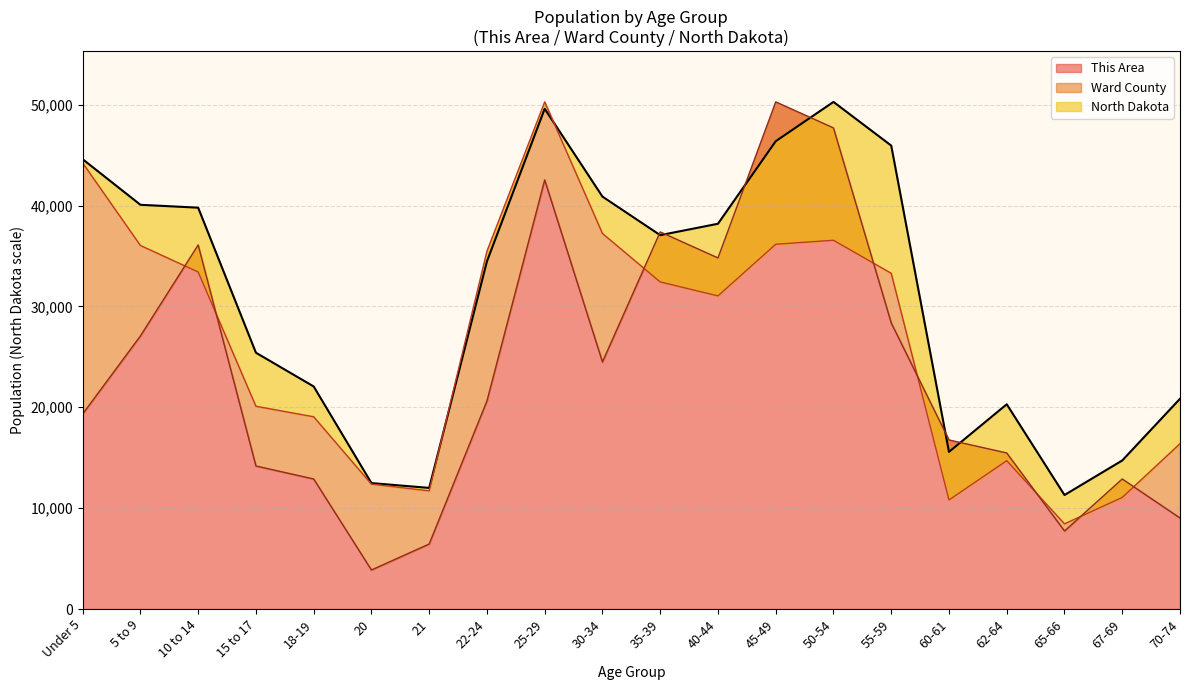

How many interior local valleys does the Ward County series have?

4